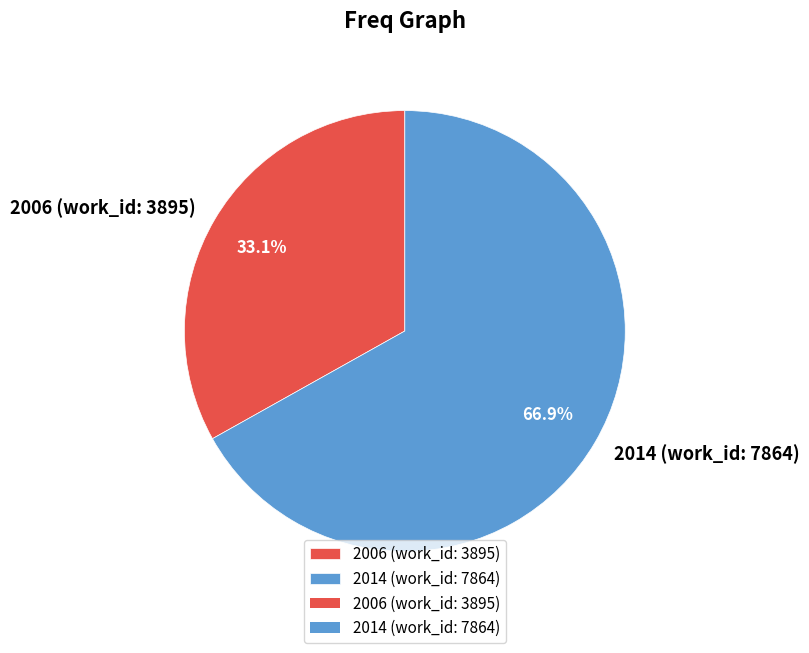

Rank the categories by value from highest to lowest.

2014 (work_id: 7864), 2006 (work_id: 3895)